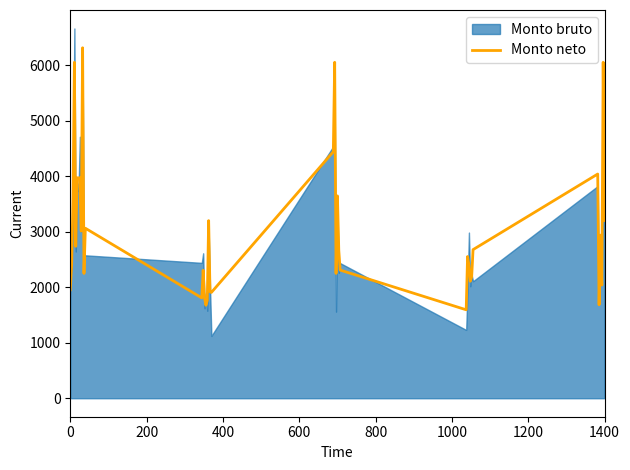

What is the lowest value of the Monto neto series?

1594.3